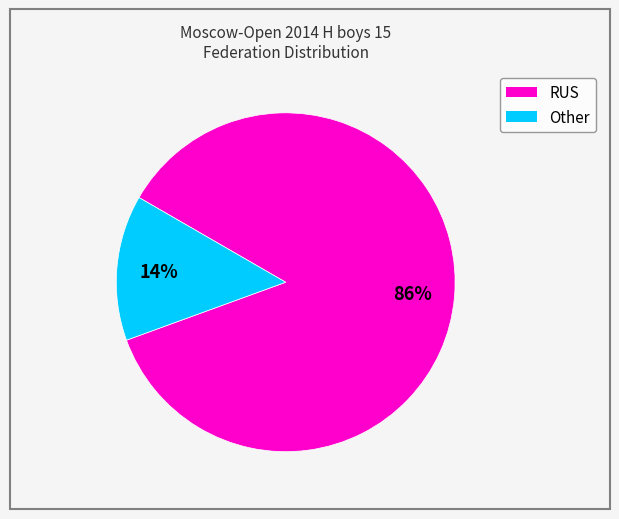

Between RUS and Other, which is larger?

RUS